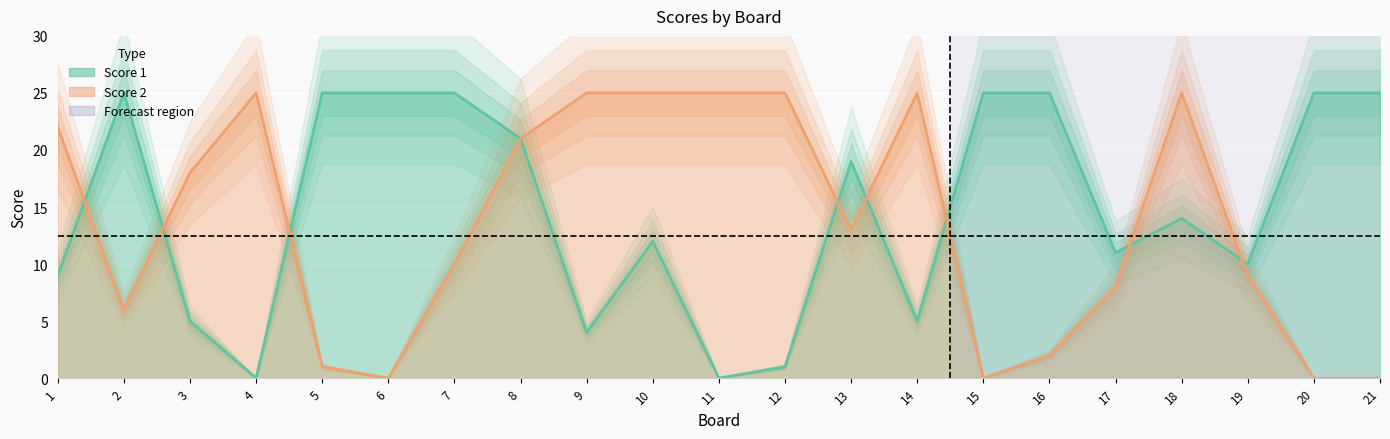

Does the chart display data point markers on the line(s)?

No